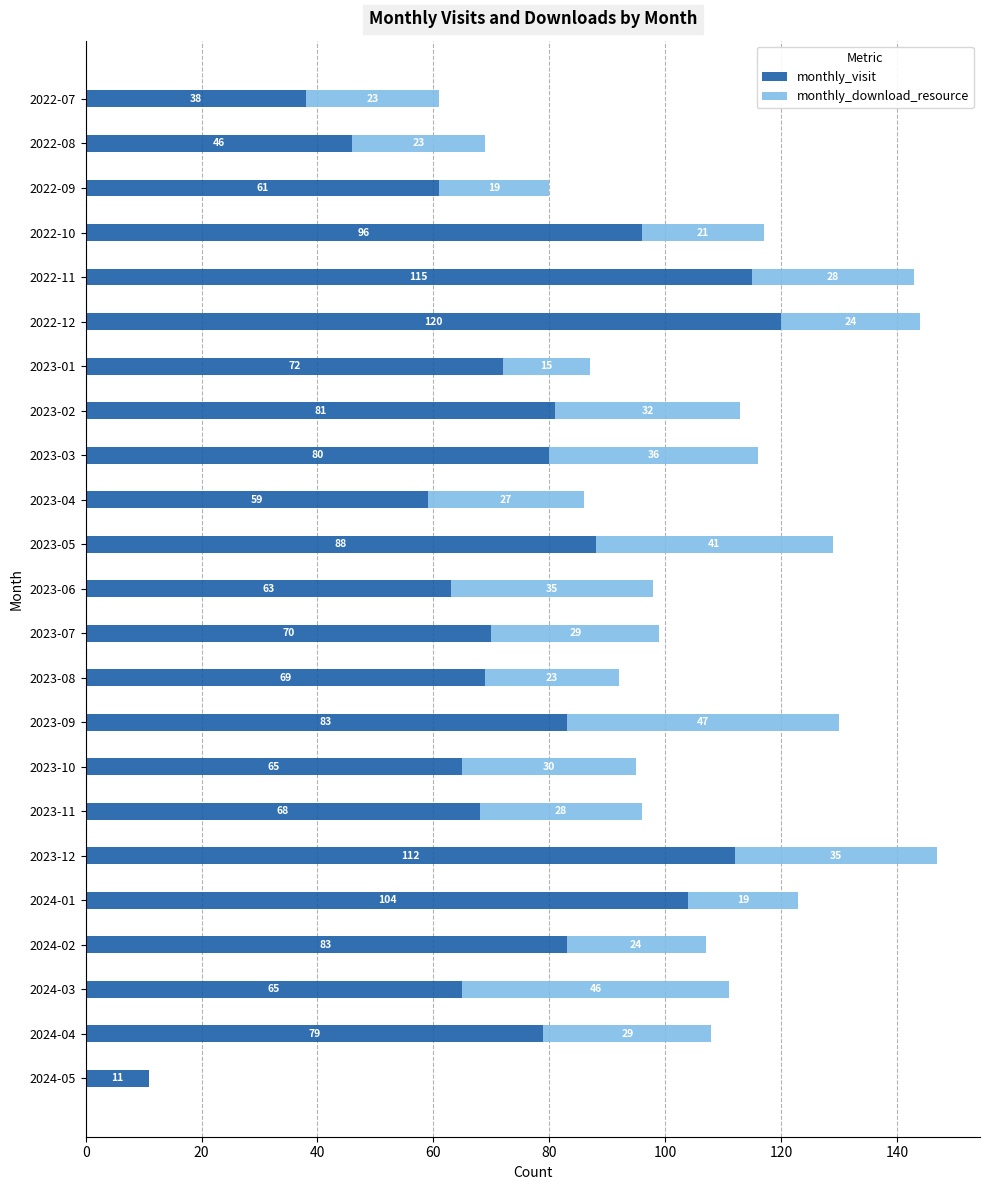

Count the number of categories in the chart.

23